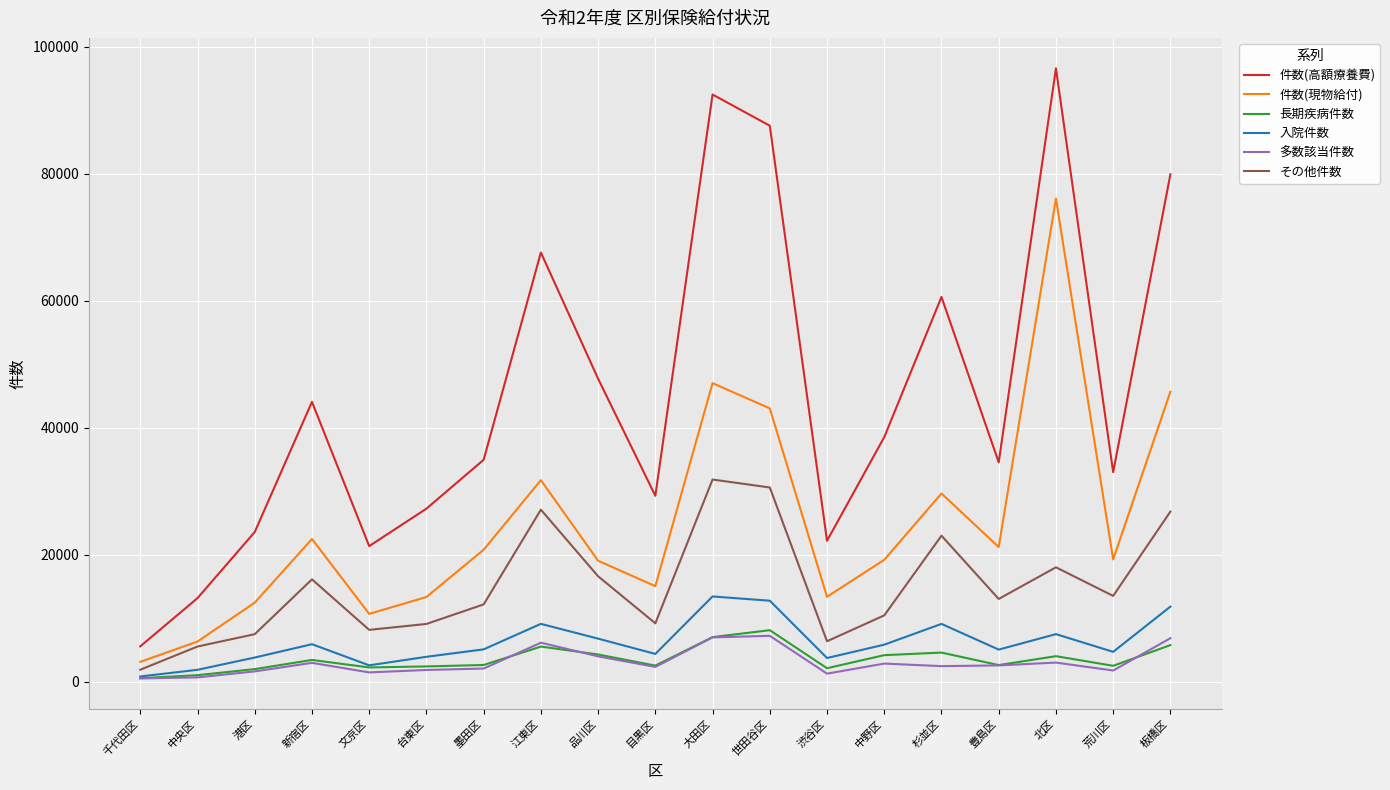

True or false: その他件数 has a value of 10661 at 渋谷区.

False